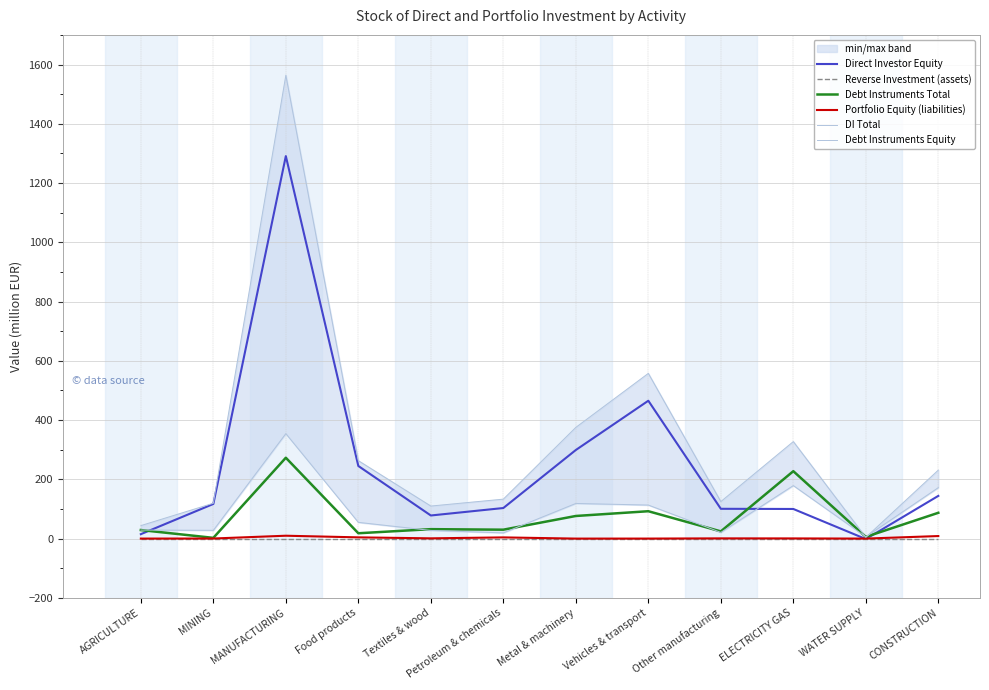

What is the label of the 10th point from the right?

MANUFACTURING